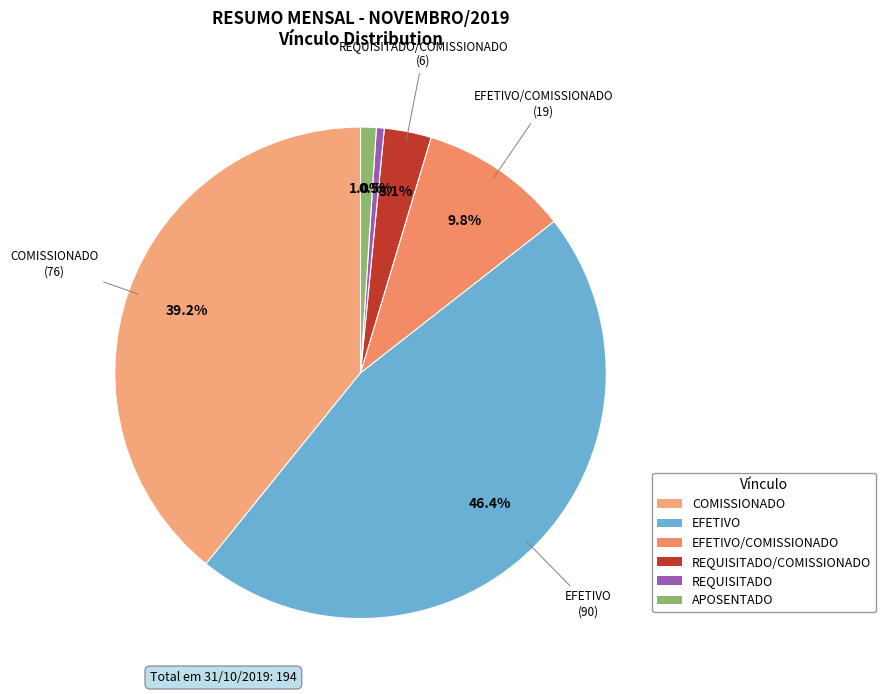

To the nearest percent, what is the difference between the REQUISITADO and REQUISITADO/COMISSIONADO slice percentages?

3%